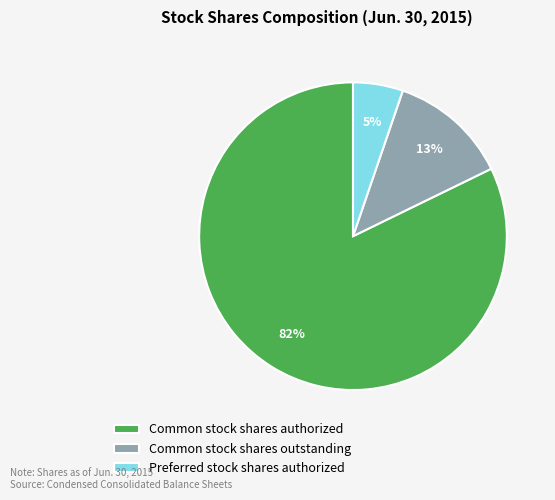

Which category accounts for the majority?

Common stock shares authorized